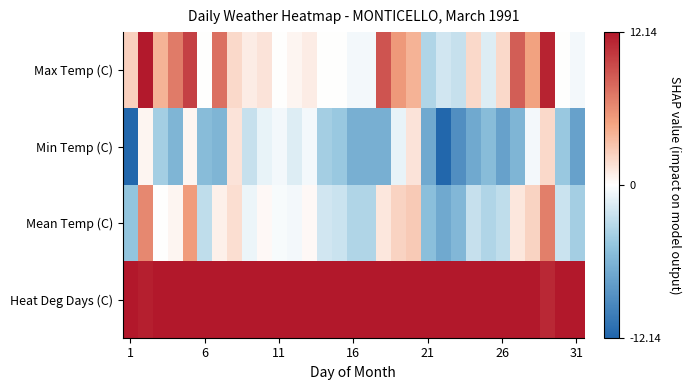

List the series in order of their peak value, lowest first.

Min Temp (C), Mean Temp (C), Max Temp (C), Heat Deg Days (C)